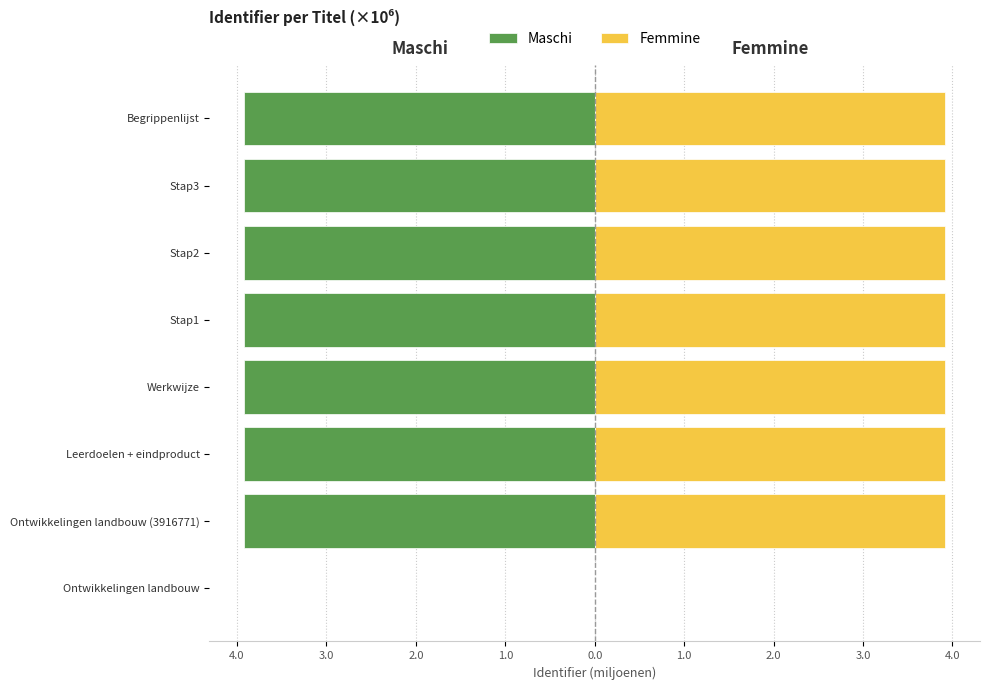

Which series has the largest total across all categories?

Femmine